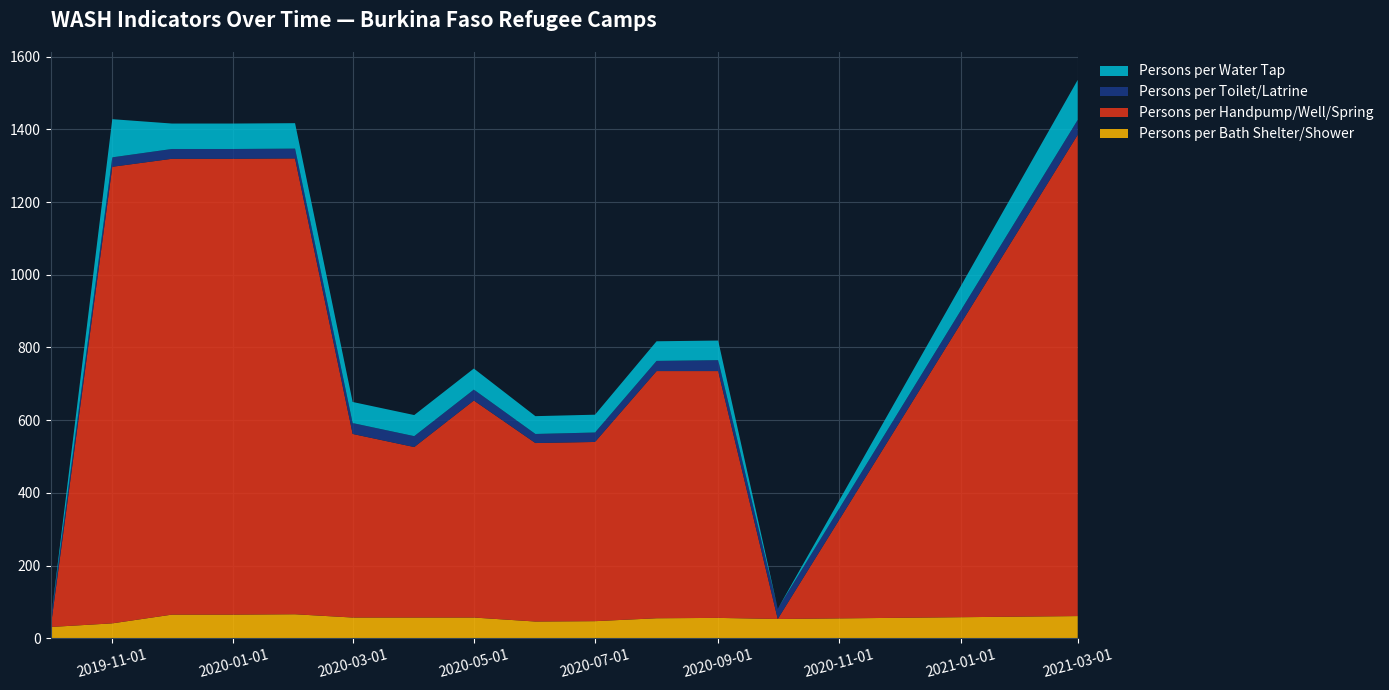

Reading right to left, extract all data points from this chart.

Persons per Bath Shelter/Shower: 2021-03-01=61	2020-10-01=53	2020-09-01=56	2020-08-01=55	2020-07-01=47	2020-06-01=46	2020-05-01=57	2020-04-01=57	2020-03-01=57	2020-02-01=66	2020-01-01=65	2019-12-01=65	2019-11-01=41	2019-10-01=31
Persons per Handpump/Well/Spring: 2021-03-01=1324	2020-10-01=0	2020-09-01=679	2020-08-01=680	2020-07-01=493	2020-06-01=491	2020-05-01=597	2020-04-01=469	2020-03-01=505	2020-02-01=1254	2020-01-01=1254	2019-12-01=1254	2019-11-01=1256	2019-10-01=0
Persons per Toilet/Latrine: 2021-03-01=41	2020-10-01=28	2020-09-01=30	2020-08-01=28	2020-07-01=26	2020-06-01=25	2020-05-01=30	2020-04-01=30	2020-03-01=30	2020-02-01=27	2020-01-01=27	2019-12-01=27	2019-11-01=26	2019-10-01=17
Persons per Water Tap: 2021-03-01=110	2020-10-01=0	2020-09-01=54	2020-08-01=54	2020-07-01=49	2020-06-01=49	2020-05-01=58	2020-04-01=58	2020-03-01=58	2020-02-01=70	2020-01-01=70	2019-12-01=70	2019-11-01=105	2019-10-01=0